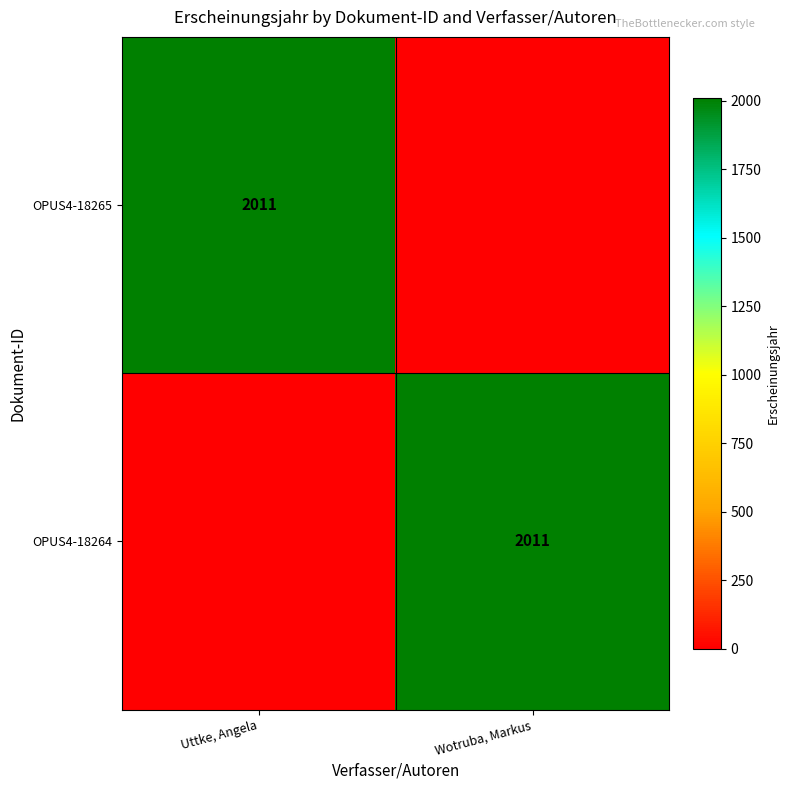

The value of OPUS4-18264 at Wotruba, Markus is 1292. True or false?

False